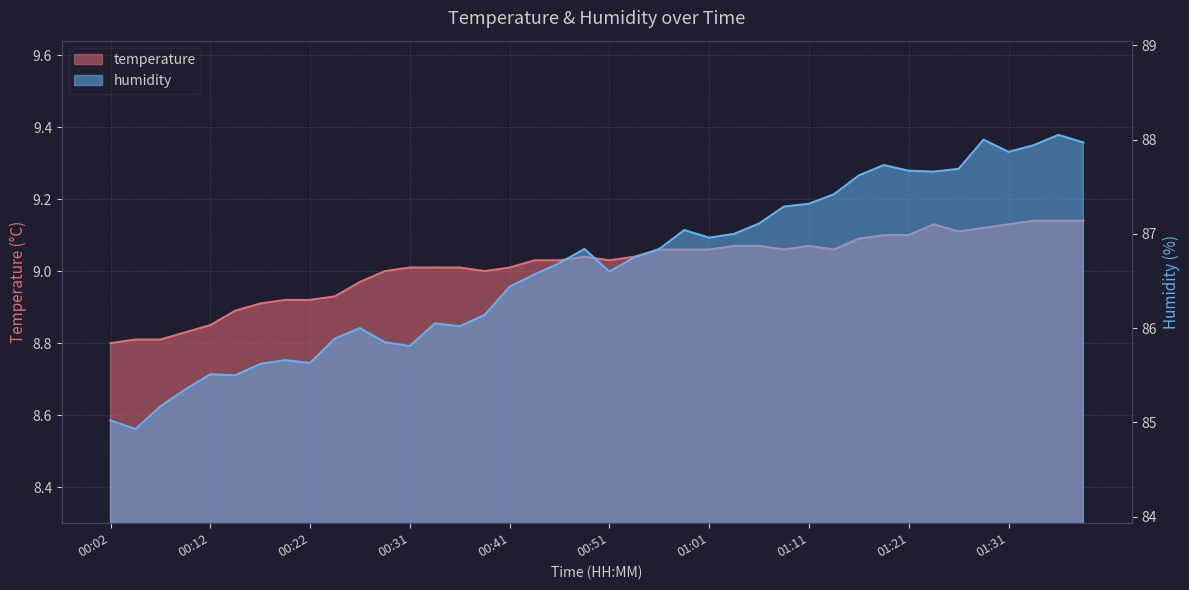

Count the number of data series in this chart.

2